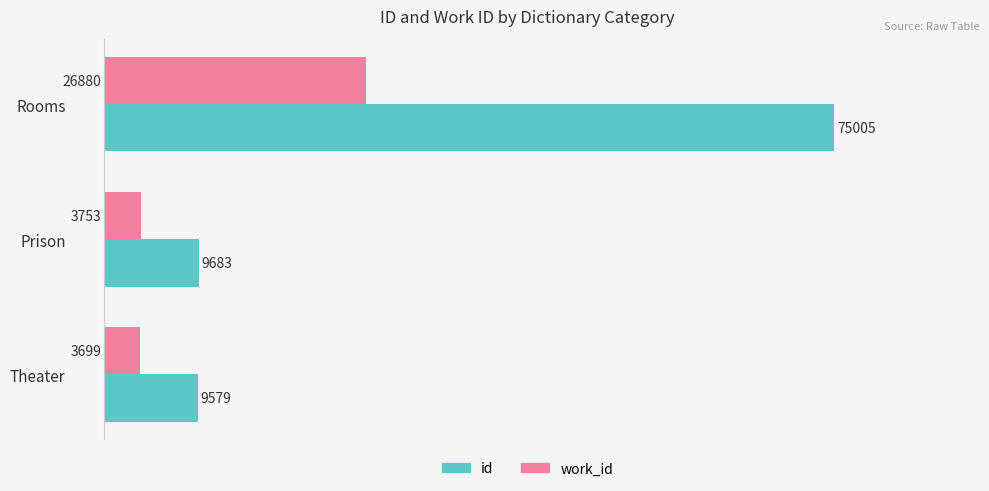

What is the average value of the work_id series?

11444